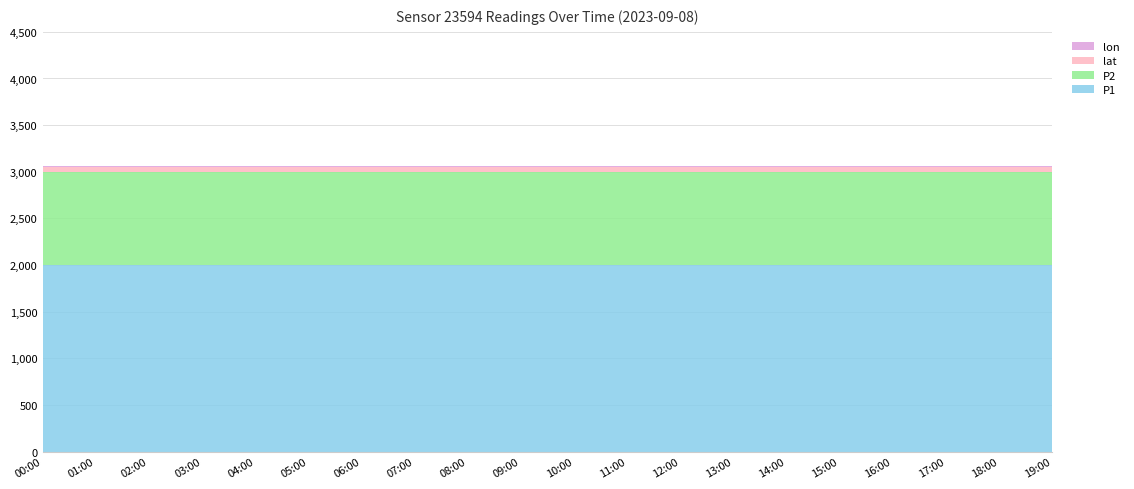

Reading left to right, extract all data points from this chart.

P1: 00:00=1999.9	01:00=1999.9	02:00=1999.9	03:00=1999.9	04:00=1999.9	05:00=1999.9	06:00=1999.9	07:00=1999.9	08:00=1999.9	09:00=1999.9	10:00=1999.9	11:00=1999.9	12:00=1999.9	13:00=1999.9	14:00=1999.9	15:00=1999.9	16:00=1999.9	17:00=1999.9	18:00=1999.9	19:00=1999.9
P2: 00:00=999.9	01:00=999.9	02:00=999.9	03:00=999.9	04:00=999.9	05:00=999.9	06:00=999.9	07:00=999.9	08:00=999.9	09:00=999.9	10:00=999.9	11:00=999.9	12:00=999.9	13:00=999.9	14:00=999.9	15:00=999.9	16:00=999.9	17:00=999.9	18:00=999.9	19:00=999.9
lat: 00:00=47.7	01:00=47.7	02:00=47.7	03:00=47.7	04:00=47.7	05:00=47.7	06:00=47.7	07:00=47.7	08:00=47.7	09:00=47.7	10:00=47.7	11:00=47.7	12:00=47.7	13:00=47.7	14:00=47.7	15:00=47.7	16:00=47.7	17:00=47.7	18:00=47.7	19:00=47.7
lon: 00:00=9.5	01:00=9.5	02:00=9.5	03:00=9.5	04:00=9.5	05:00=9.5	06:00=9.5	07:00=9.5	08:00=9.5	09:00=9.5	10:00=9.5	11:00=9.5	12:00=9.5	13:00=9.5	14:00=9.5	15:00=9.5	16:00=9.5	17:00=9.5	18:00=9.5	19:00=9.5